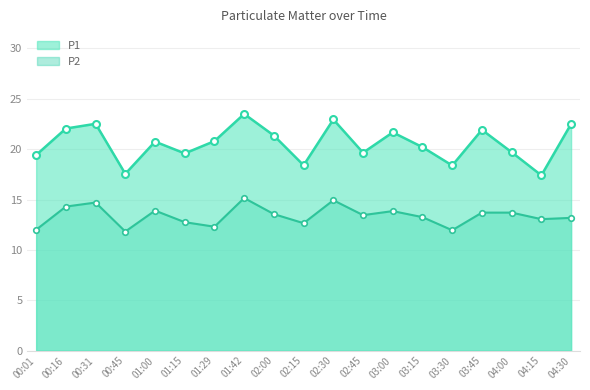

Where is the first local minimum for P2?

00:45